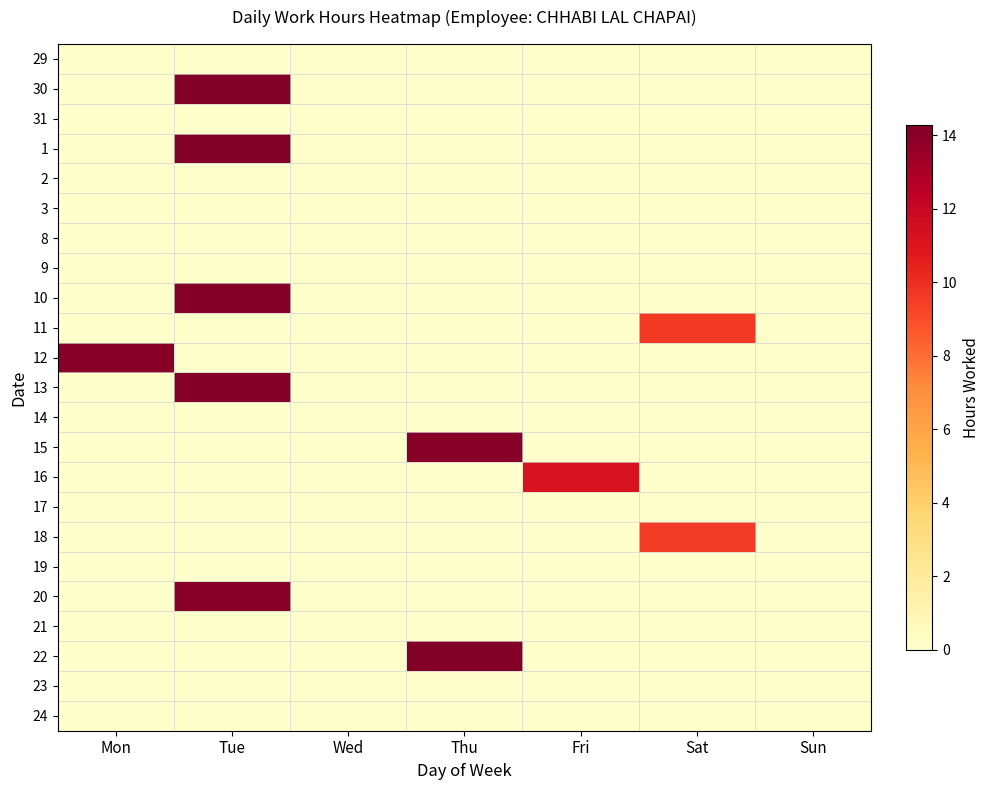

Which has a higher value, Sat or Thu?

Sat